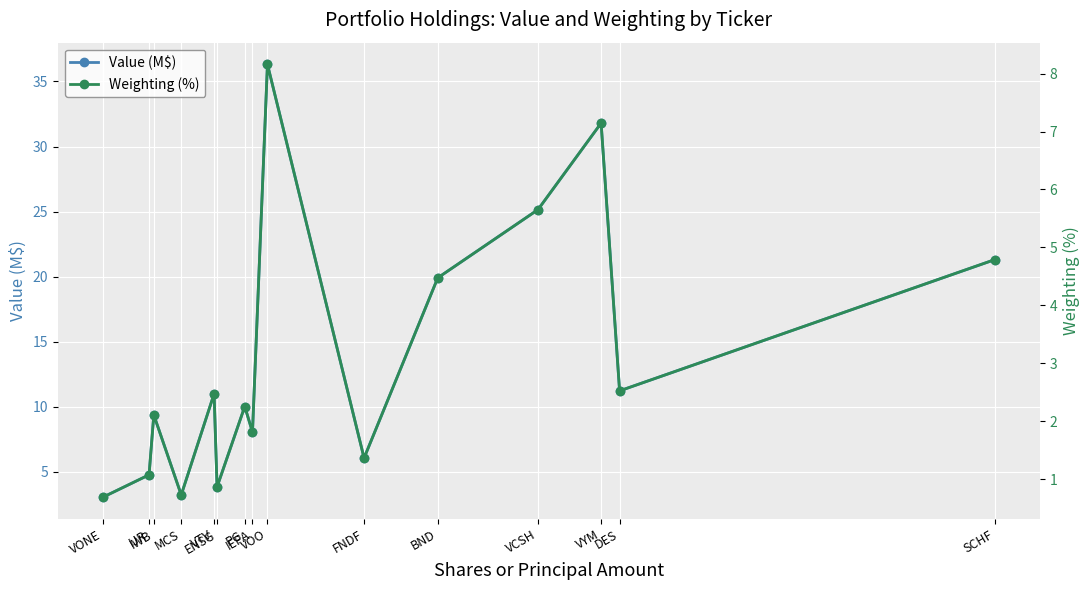

Is the value of Value (M$) at VOO greater than the value of Weighting (%) at PG?

Yes